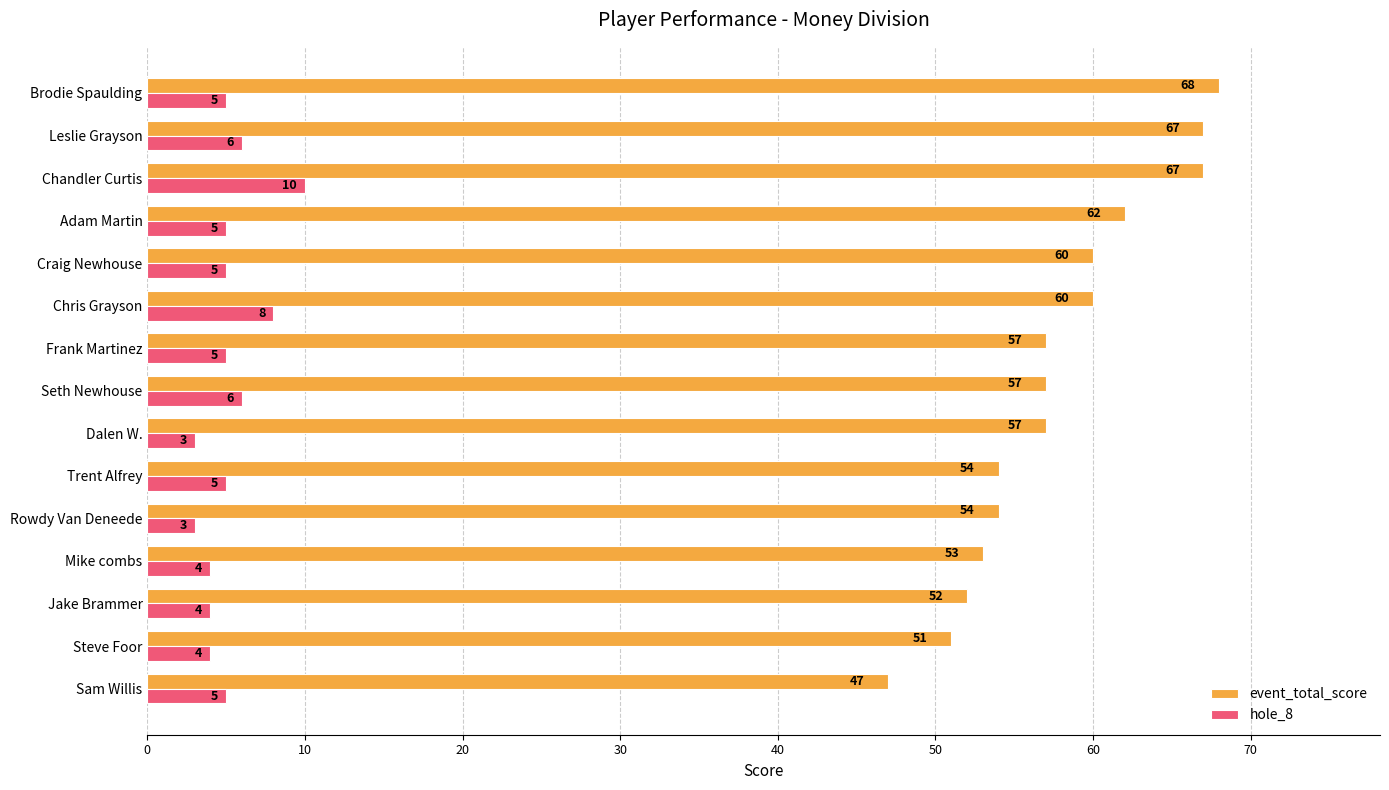

Which series has the largest range (max minus min)?

event_total_score